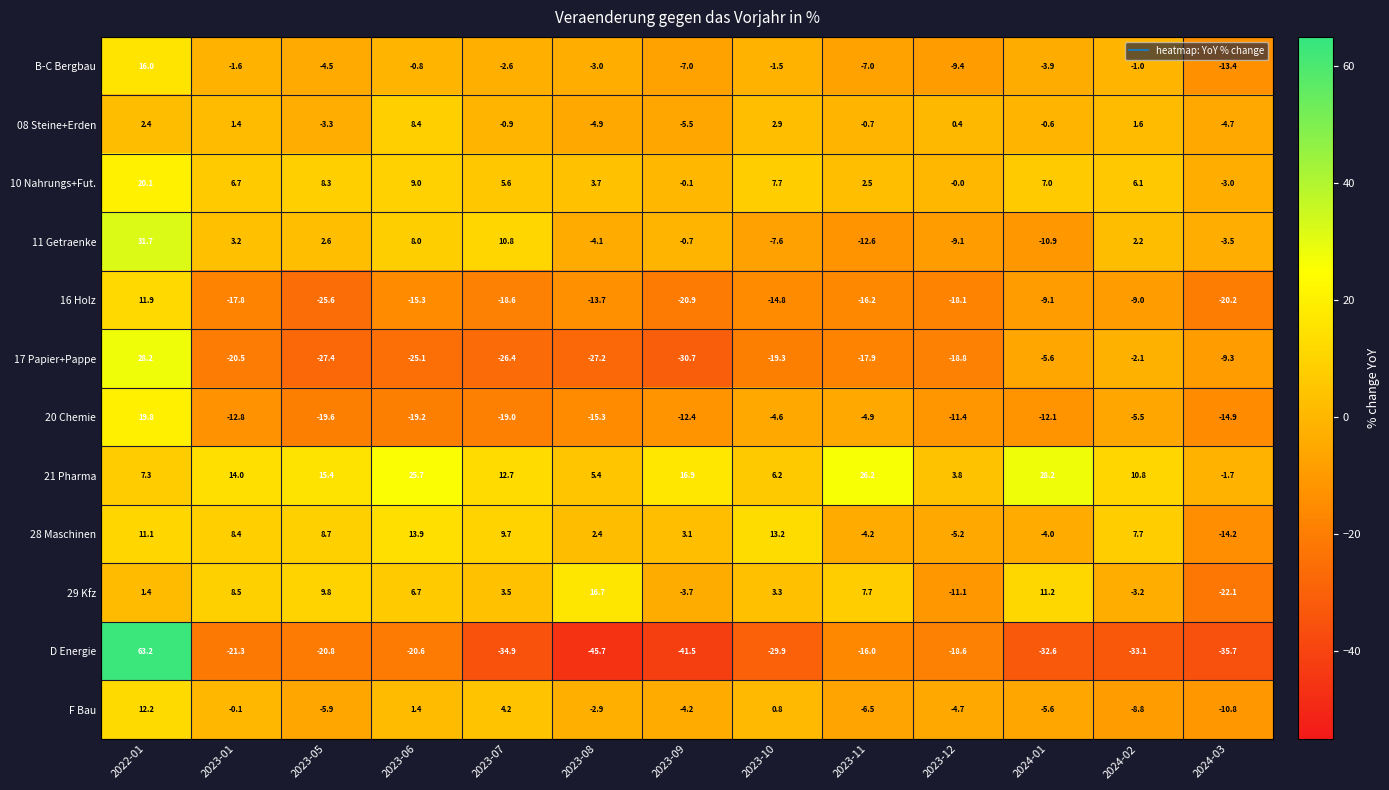

Where does the B-C Bergbau series first go above -3?

2022-01